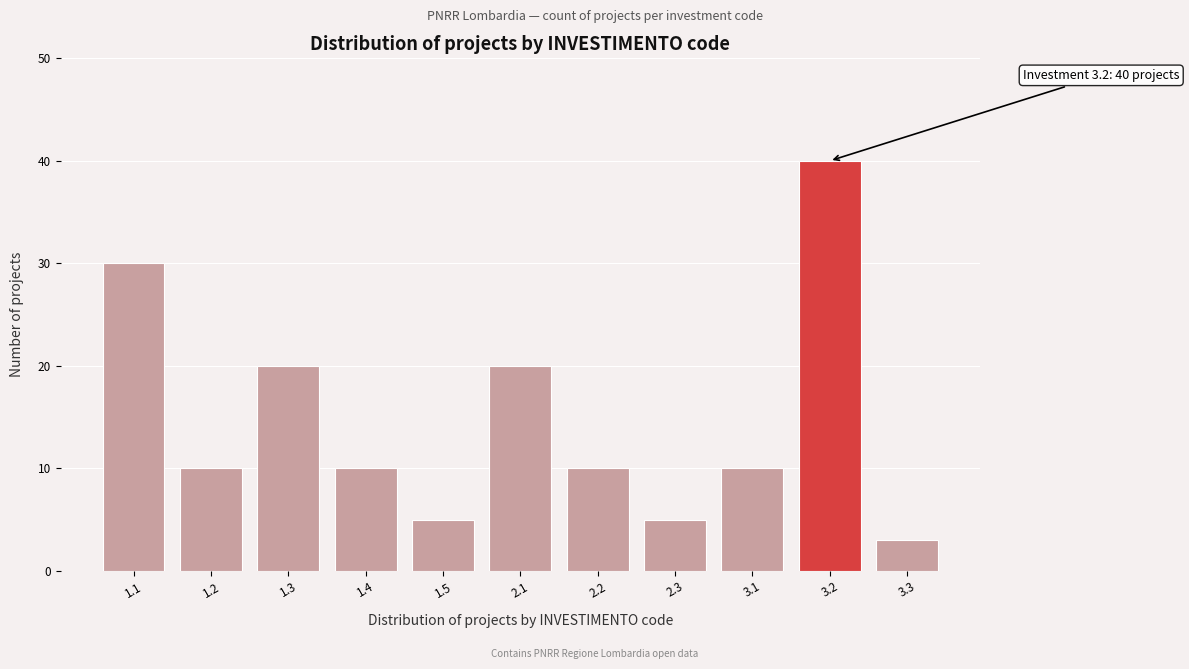

Reading right to left, list all the values displayed in this chart.

3	40	10	5	10	20	5	10	20	10	30